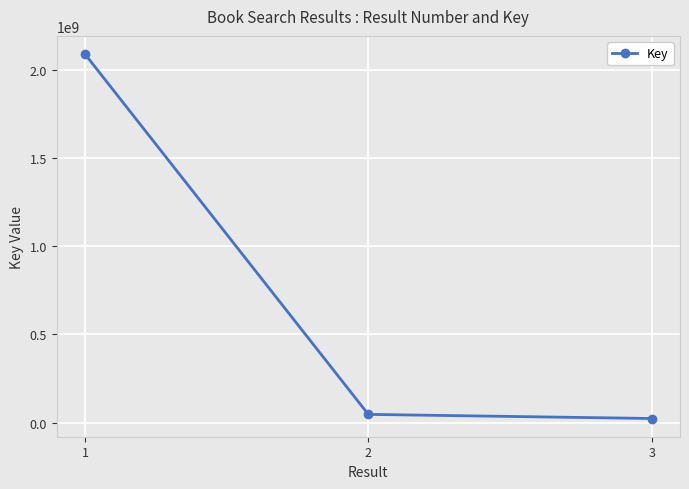

What is the approximate value at 3, to the nearest 10?

23451230